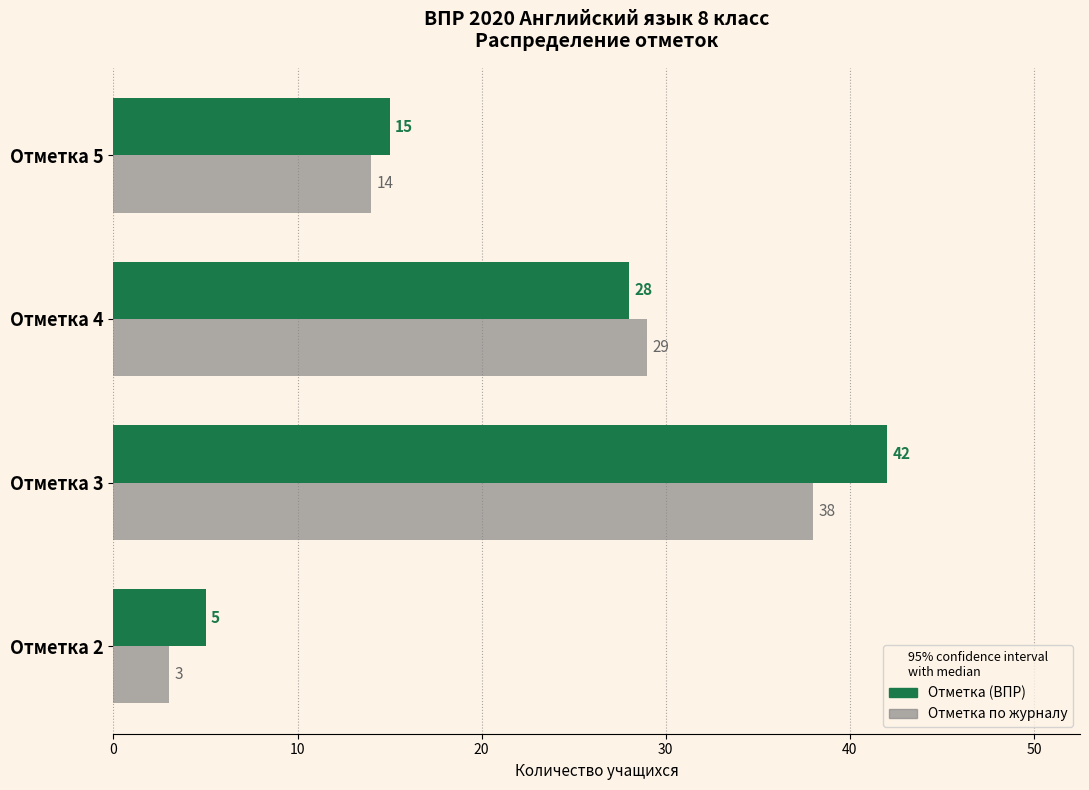

True or false: Отметка по журналу has a value of 38 at Отметка 3.

True